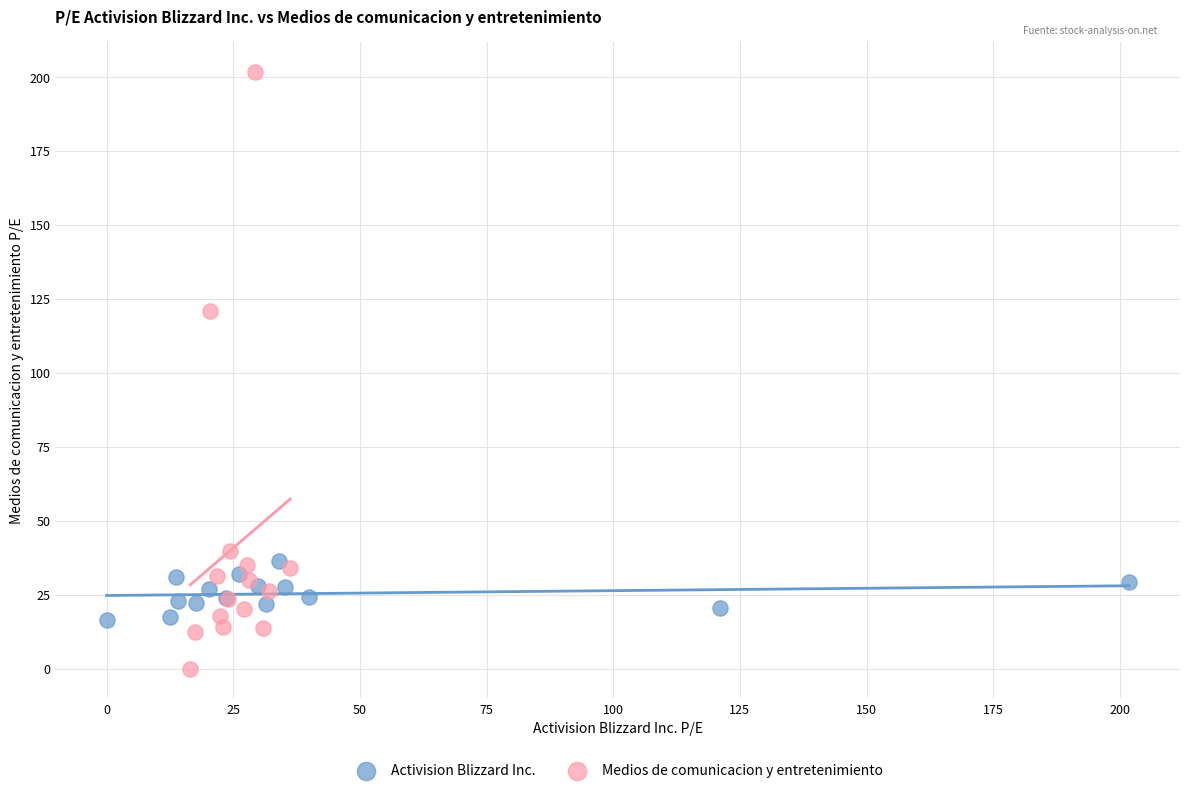

Which series reaches the minimum Y coordinate?

Medios de comunicacion y entretenimiento